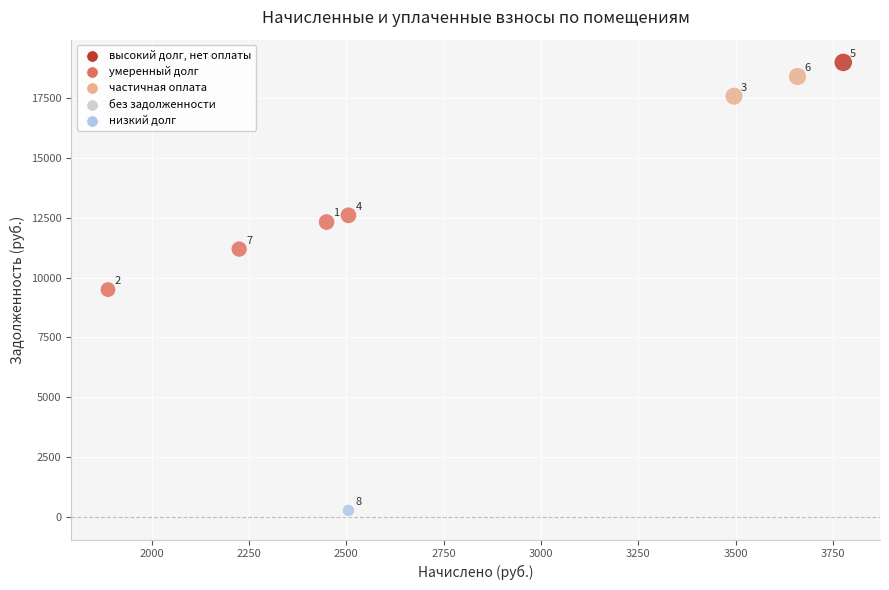

What Y value in the scatter plot is closest to 9634?

9501.6